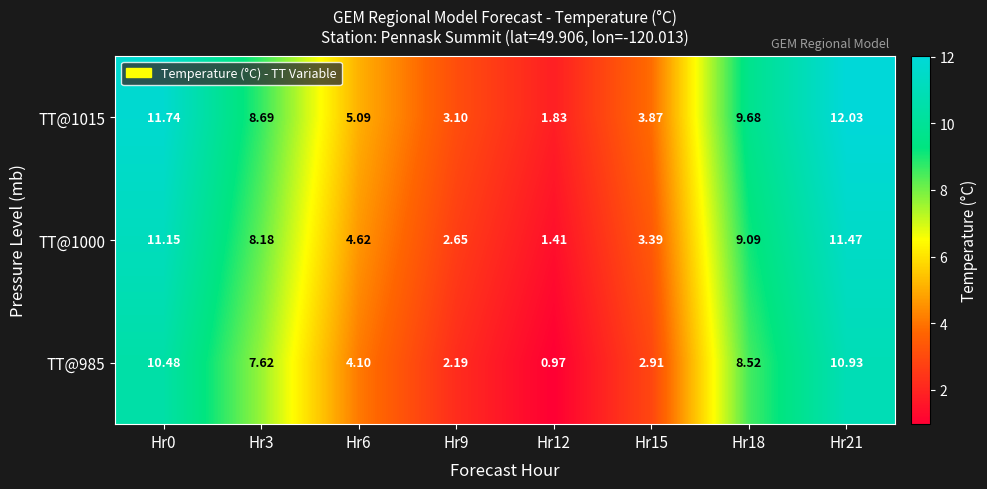

How many values in the TT@1000 series are below 8?

4